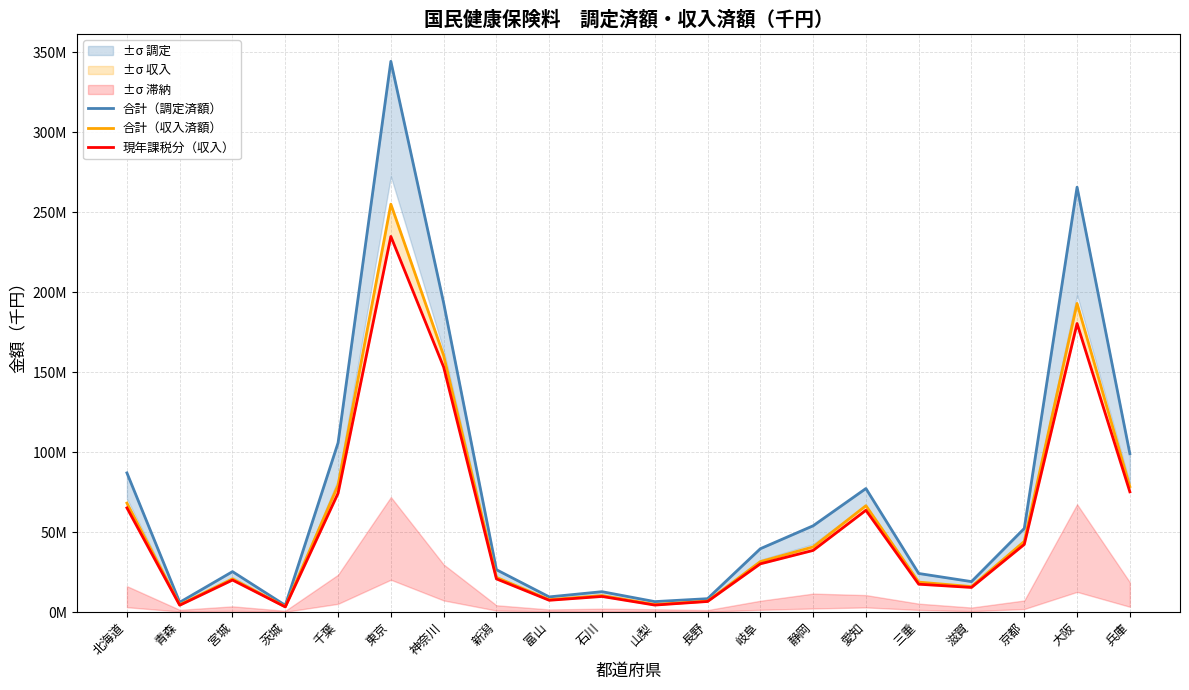

Which series has the largest total across all categories?

合計（調定済額）